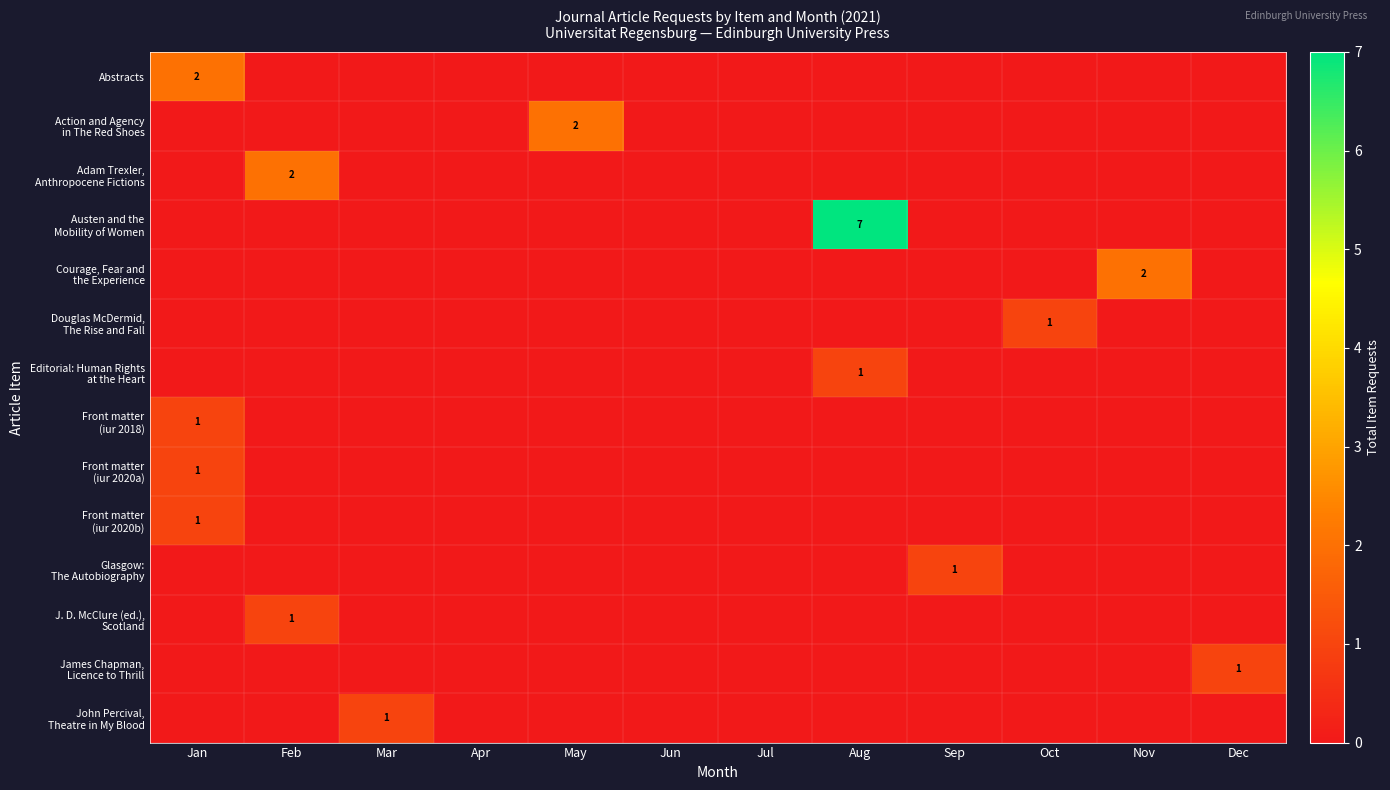

At which label is James Chapman, Licence to Thrill closest to 0?

Jan